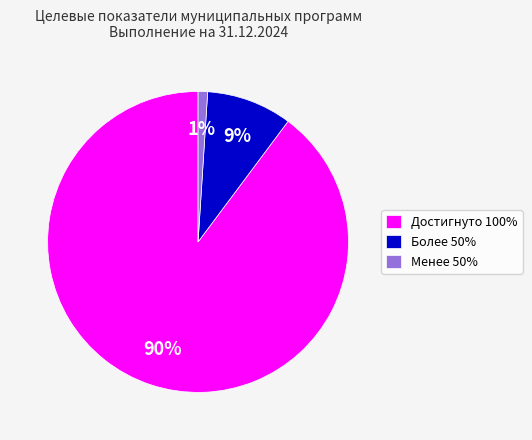

How many segments does this pie chart have?

3